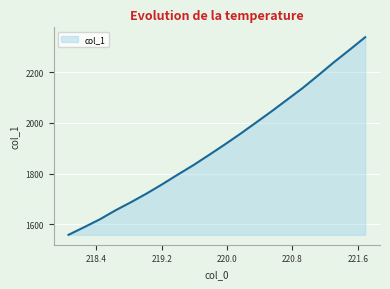

What is the minimum value shown in the chart?

1557.6